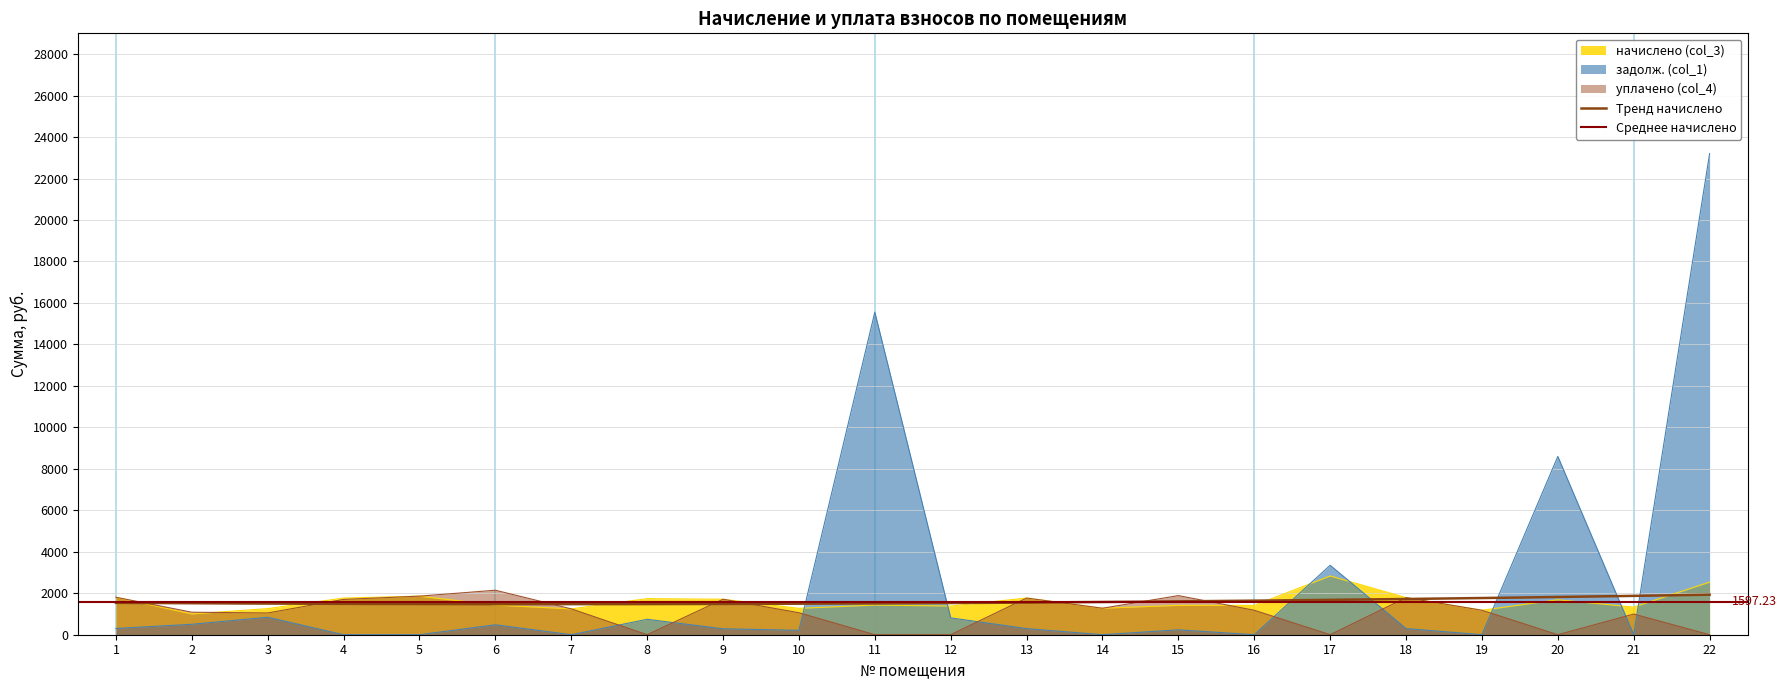

What is the sum of all начислено (col_3) values?

35139.0